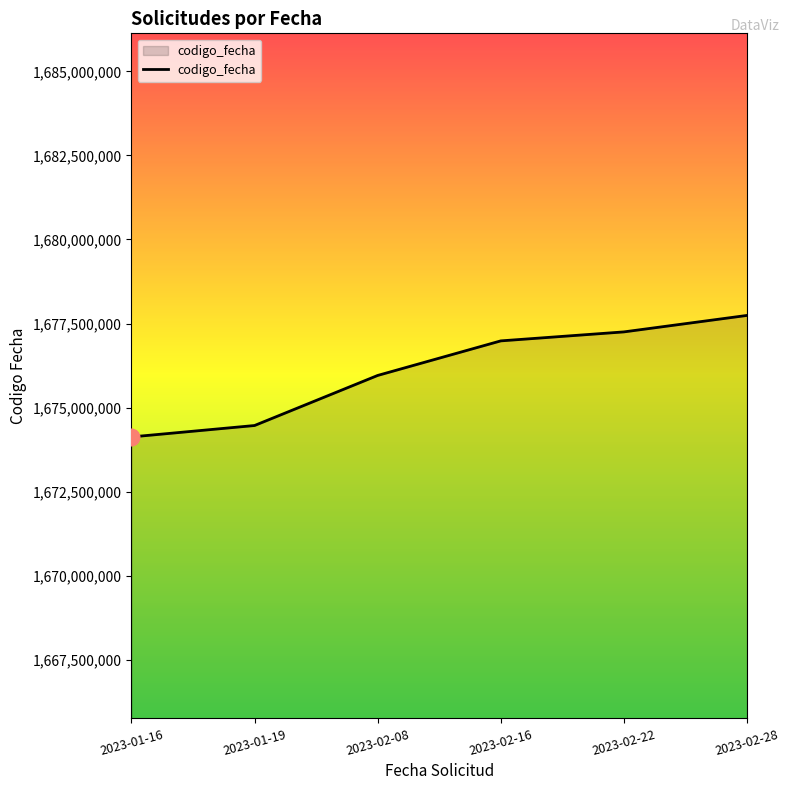

The value at 2023-02-08 is 2523624684. True or false?

False